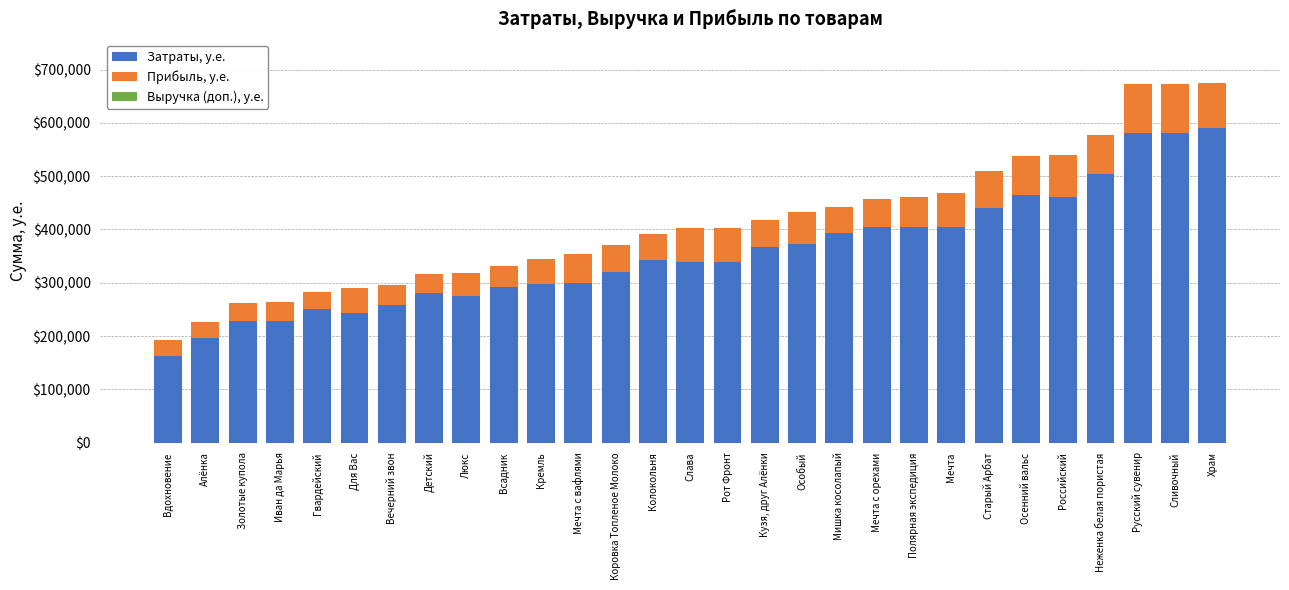

What is the difference between the maximum and second lowest values in the Затраты, у.е. series?

394270.8